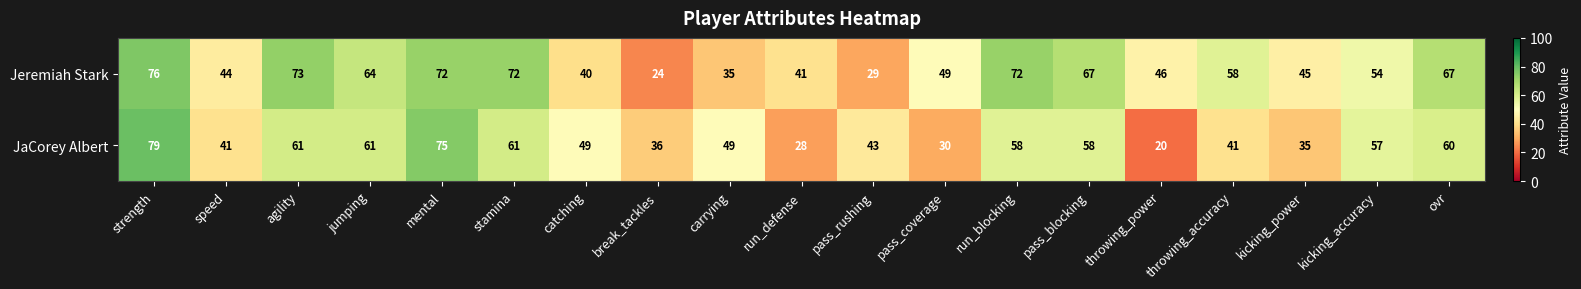

Is the value of JaCorey Albert at throwing_power greater than the value of Jeremiah Stark at run_defense?

No